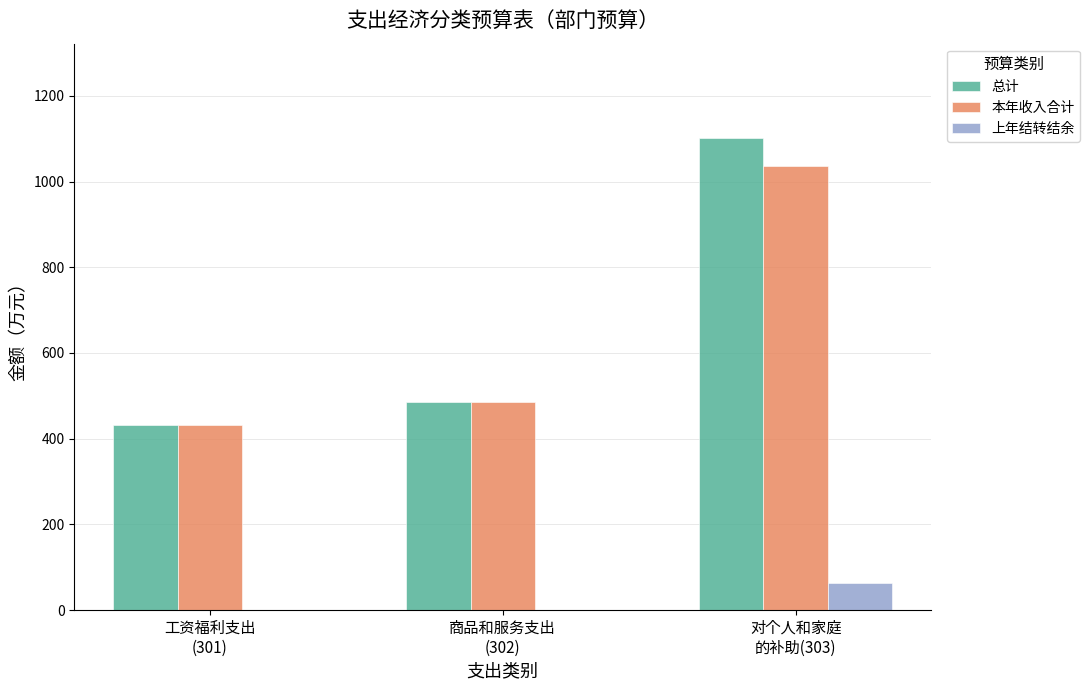

The 总计 series shows 857.8 at 商品和服务支出
(302). True or false?

False